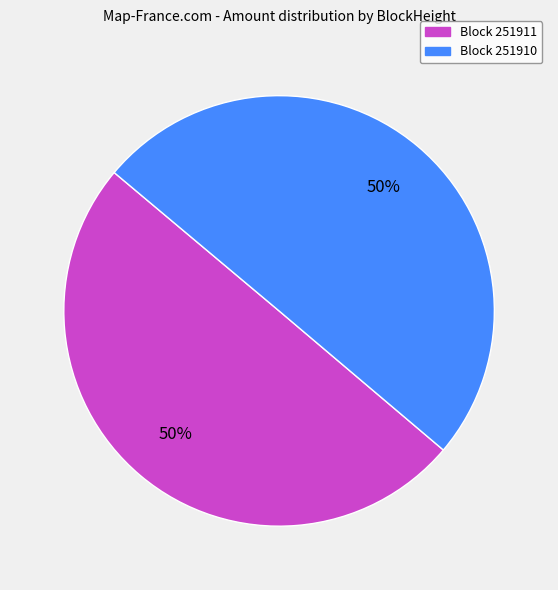

Which slice is the largest?

251910 (Nonce=22064)